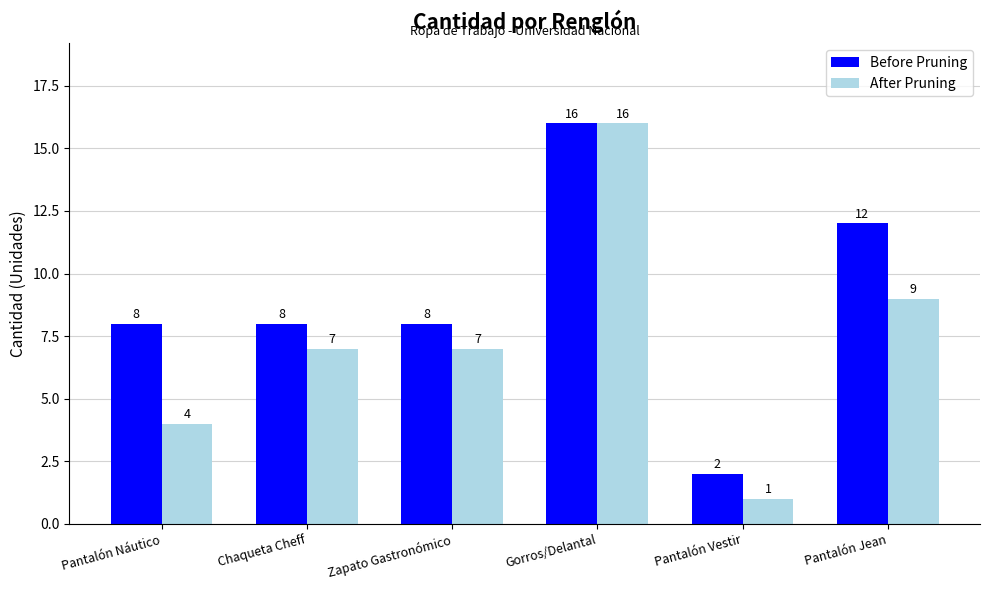

Read the Before Pruning value at Chaqueta Cheff, to the nearest 5.

10